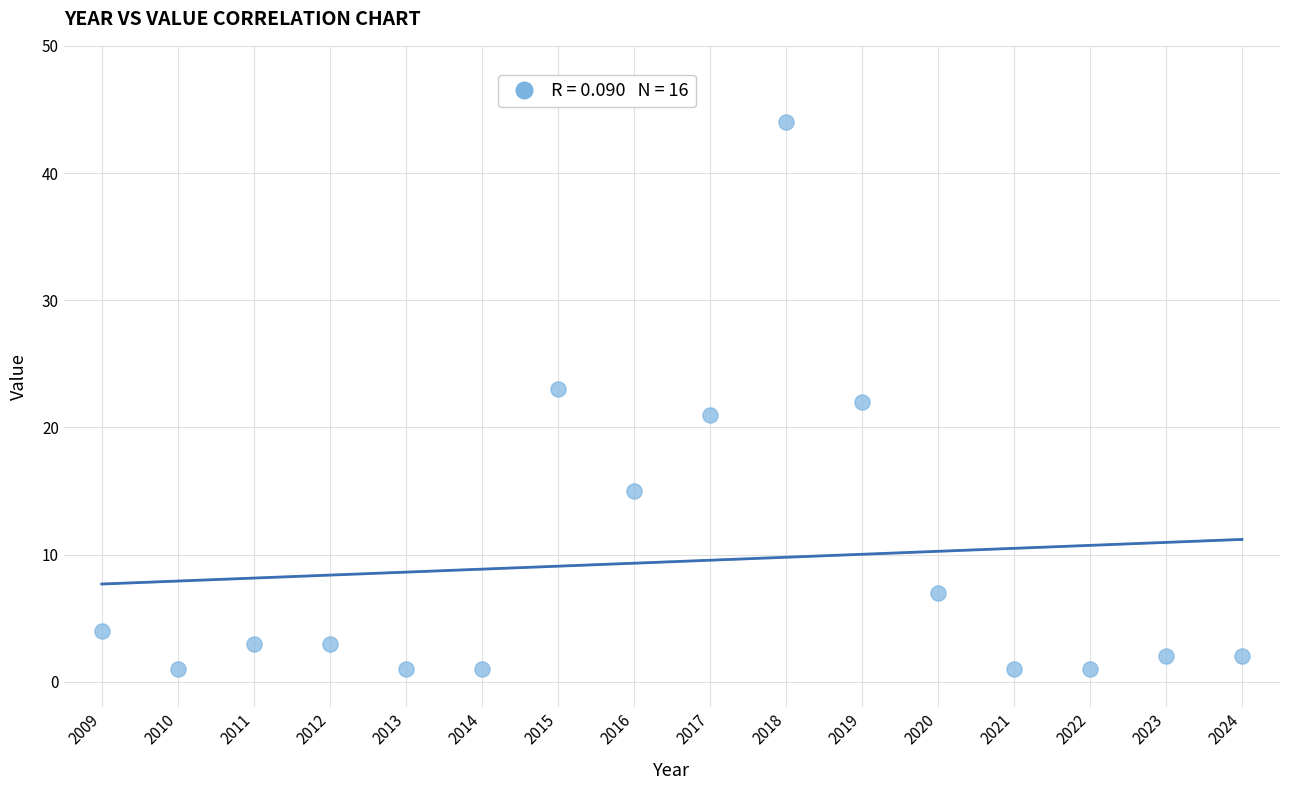

What is the range of X values (max minus min)?

15